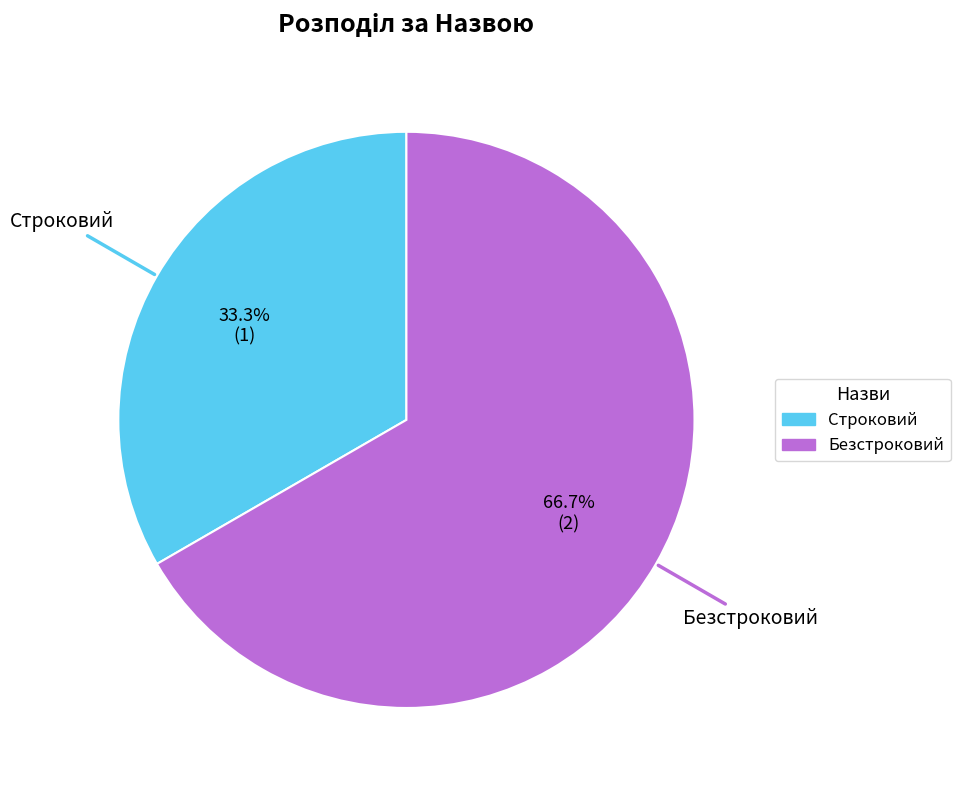

Is it true that Строковий is 33% of the pie?

True